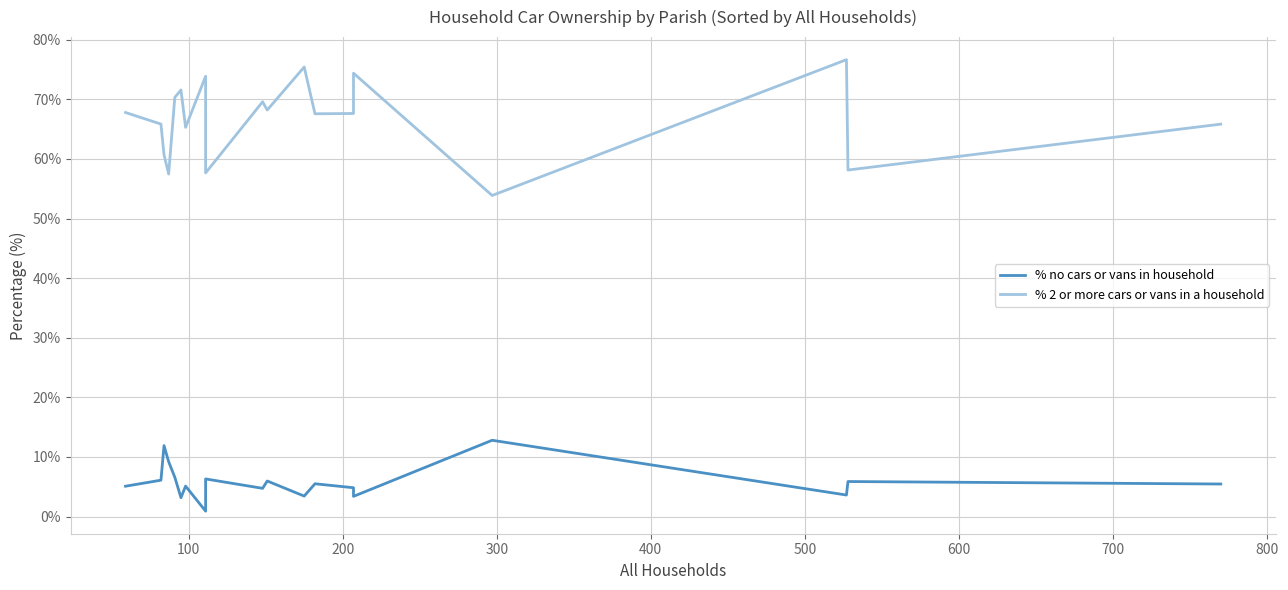

What is the sum of all % no cars or vans in household values?

115.8